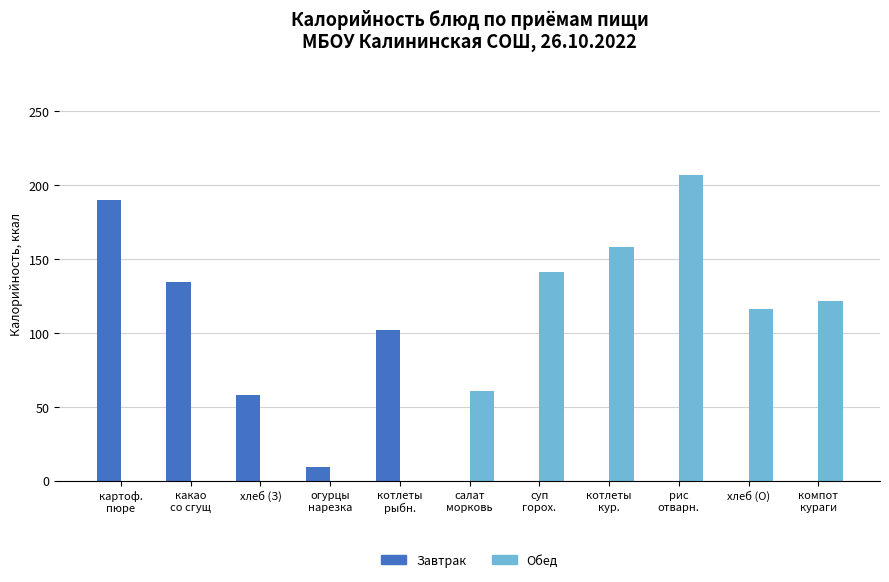

Reading left to right, transcribe all the data shown in this chart.

Завтрак: 190.0	134.1	58.0	9.1	102.0	0.0	0.0	0.0	0.0	0.0	0.0
Обед: 0.0	0.0	0.0	0.0	0.0	60.9	141.1	158.0	206.6	116.0	121.4